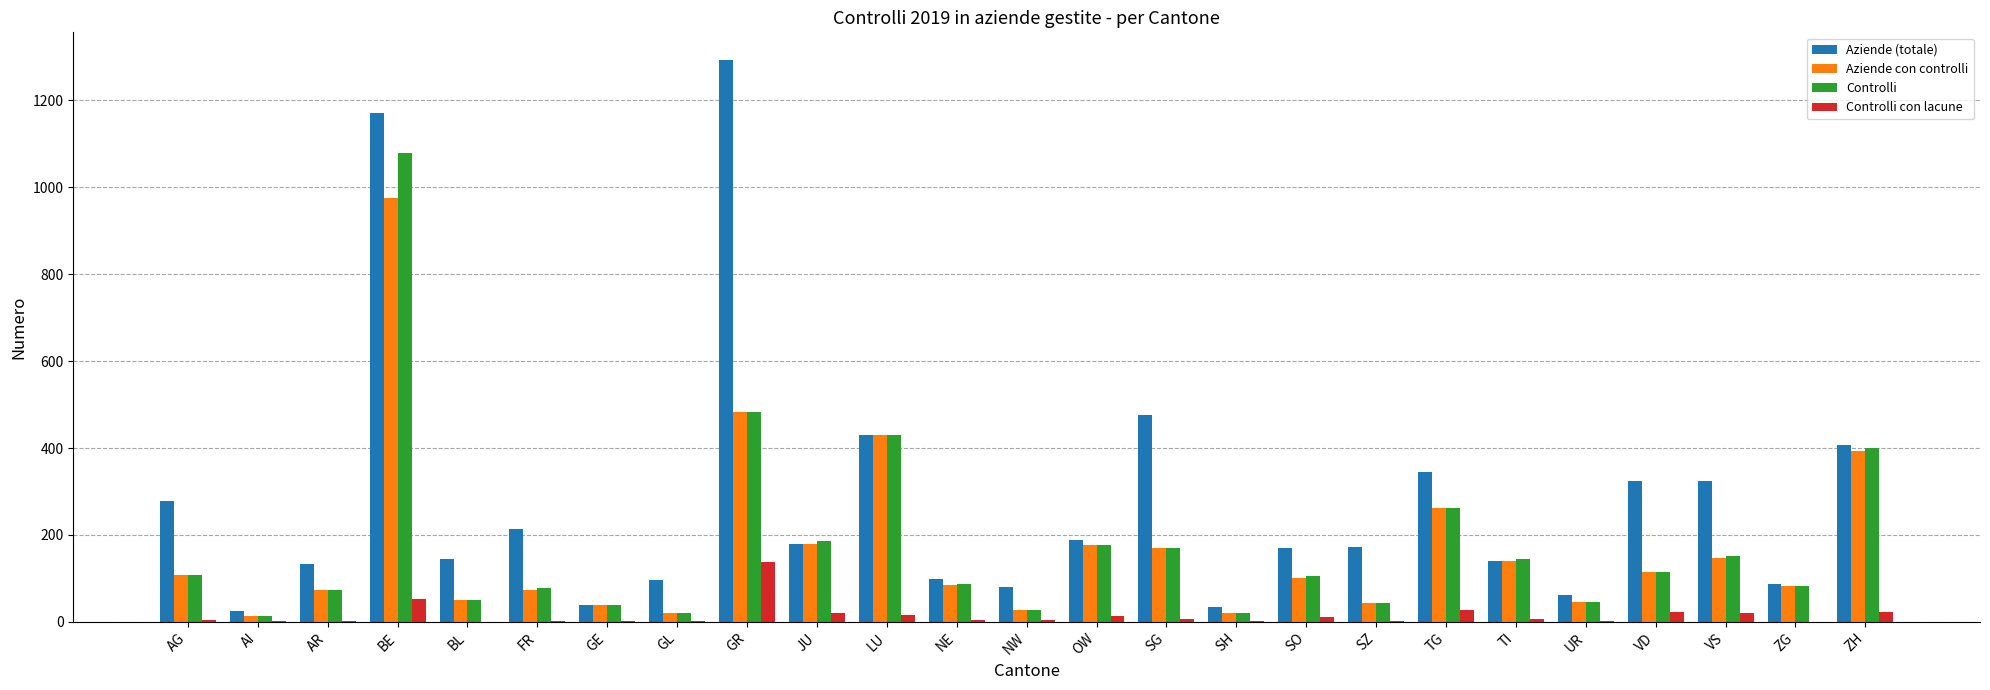

What value does the Aziende con controlli series have at TI?

140